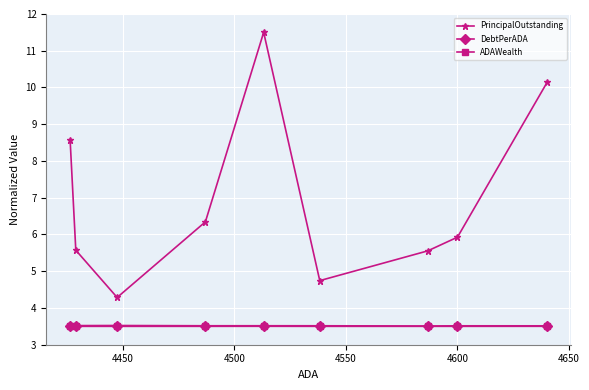

What is the maximum value shown in the chart?

11.5